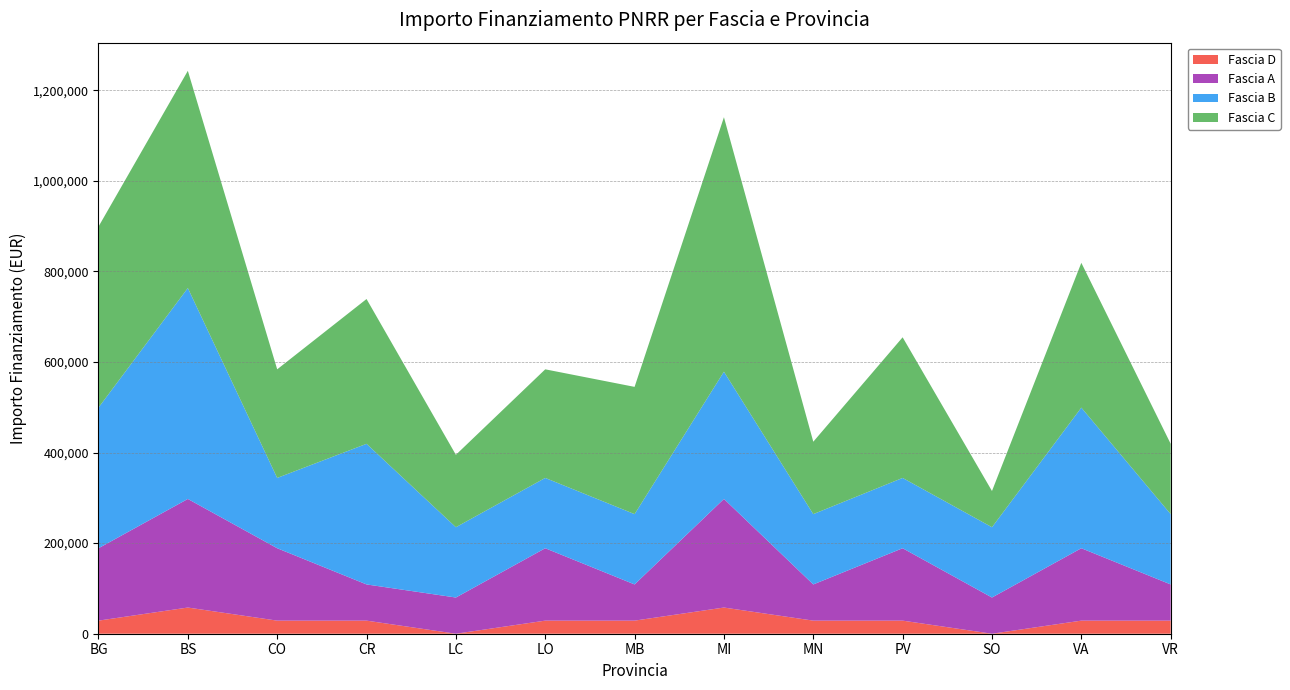

What is the total value across all series at BS?

1242804